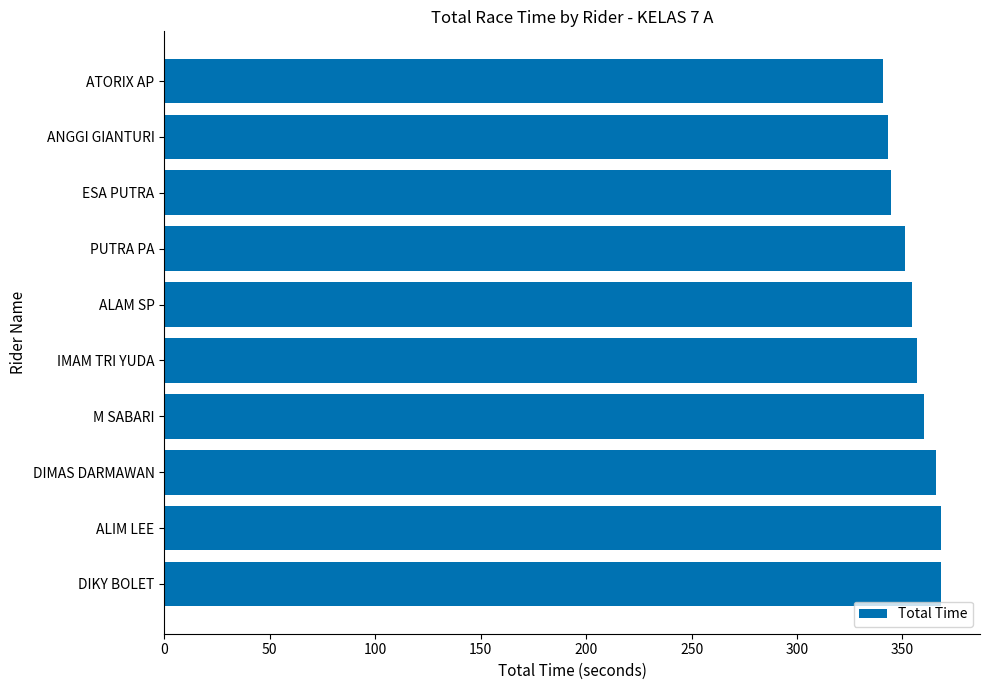

What is the smallest value displayed?

340.8